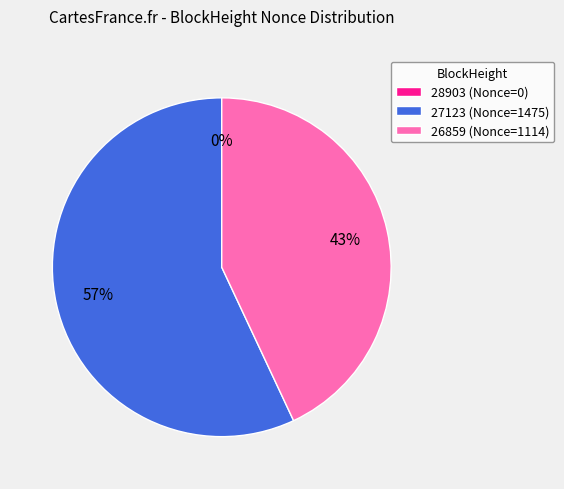

How many slices are in this pie chart?

3